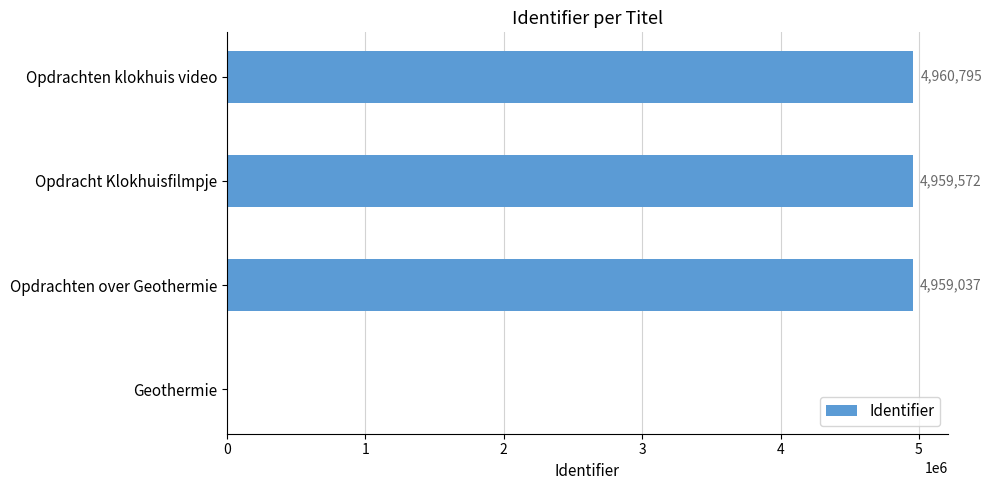

What is the change in value from Geothermie to Opdrachten klokhuis video?

+4960795